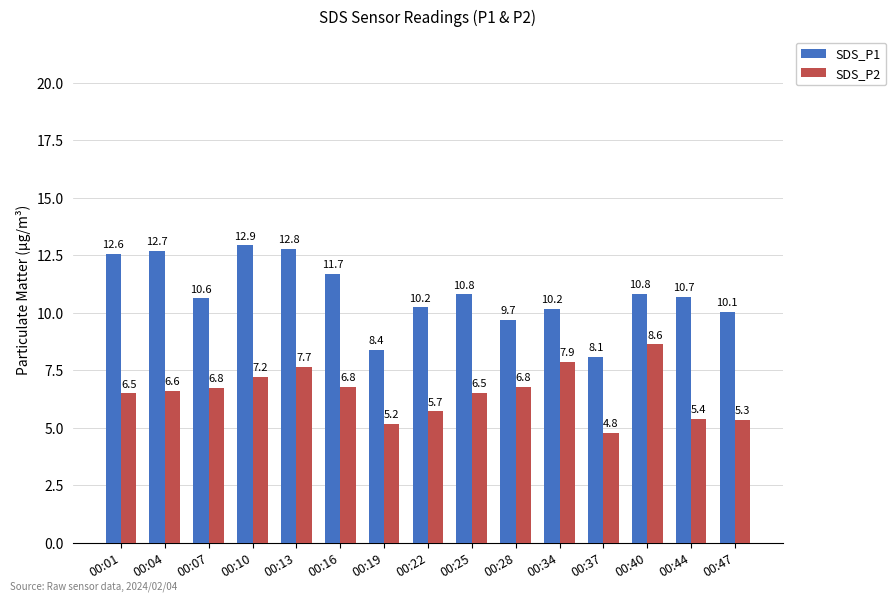

What is the minimum value shown in the chart?

4.8